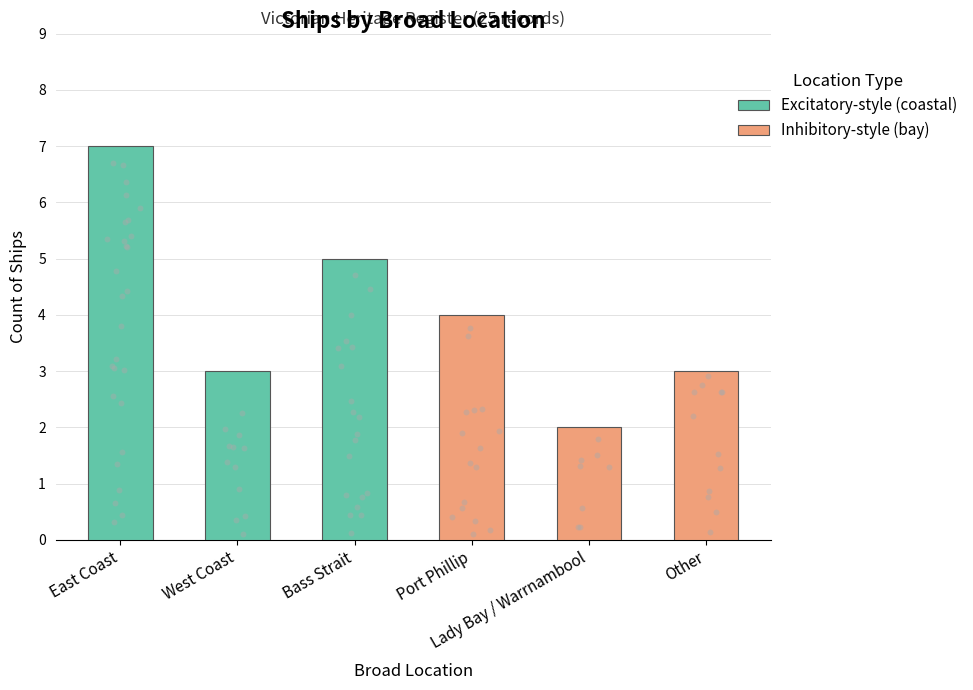

Approximately how many times larger is the value at West Coast compared to Bass Strait?

0.6